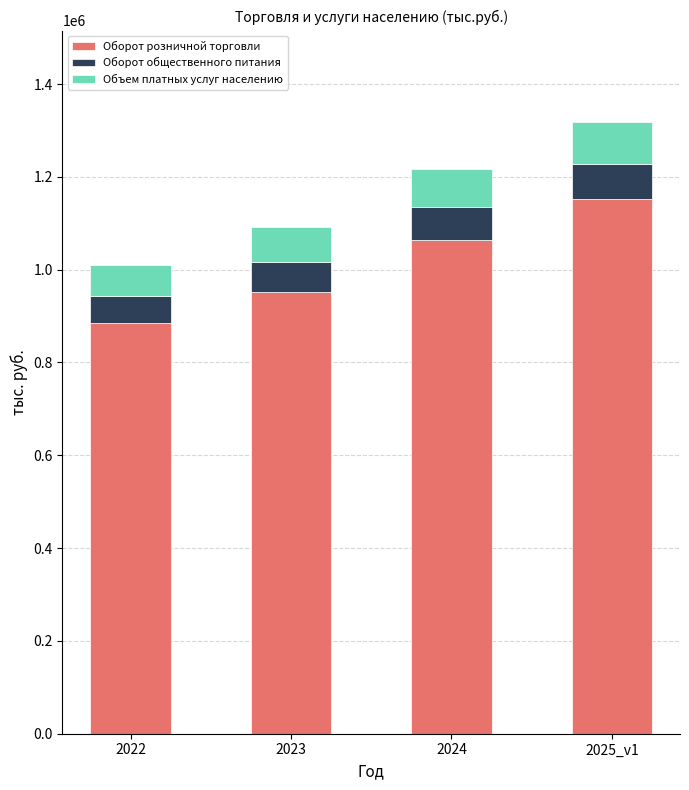

Which category has the highest value in the Оборот розничной торговли series?

2025_v1